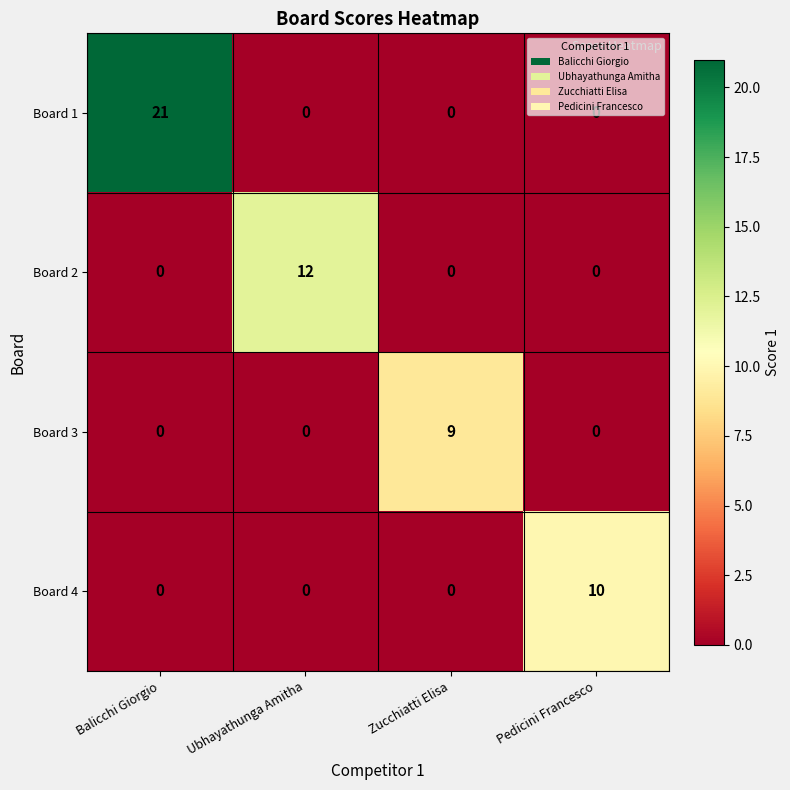

List the series in order of their peak value, lowest first.

Board 3, Board 4, Board 2, Board 1